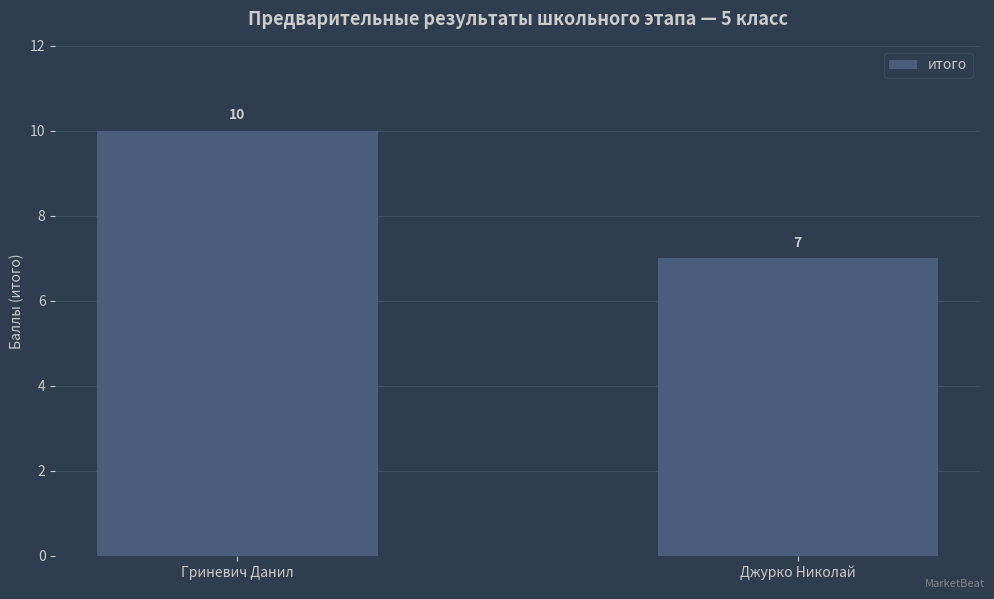

Reading left to right, extract all data points from this chart.

10	7